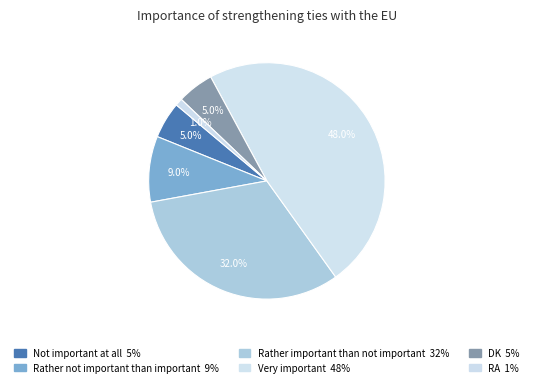

Which category has the biggest portion of the pie?

Very important